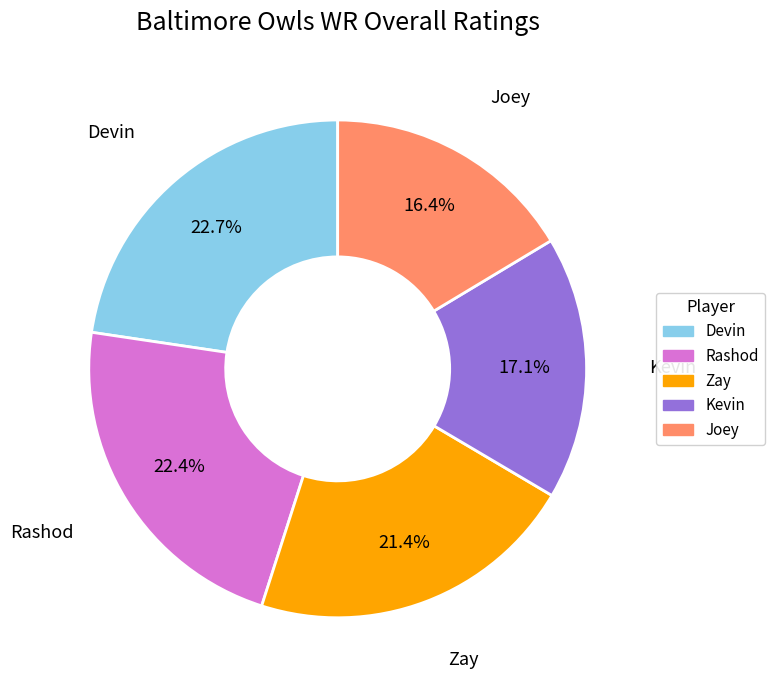

What portion of the pie excludes Devin?

77.3%